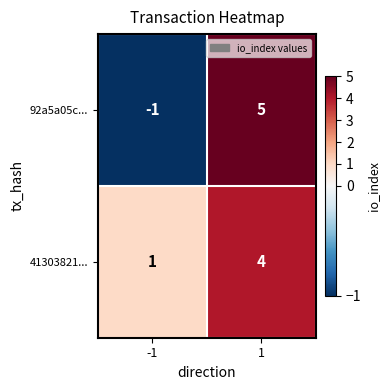

Is it true that 41303821... equals 6 at 1?

False